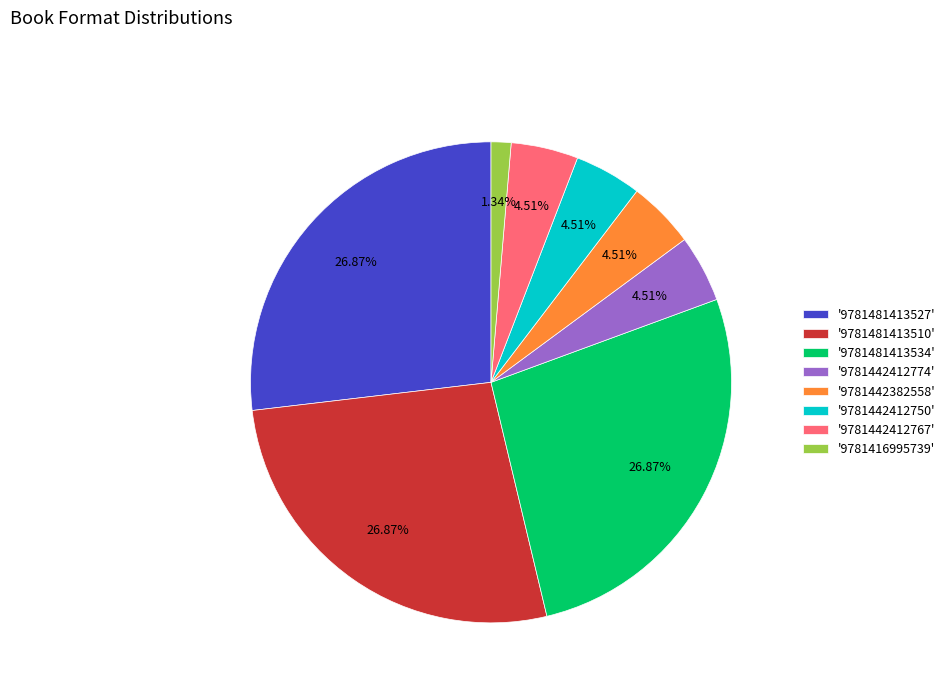

Combined, do '9781442412750' and '9781442412767' account for over 50%?

No